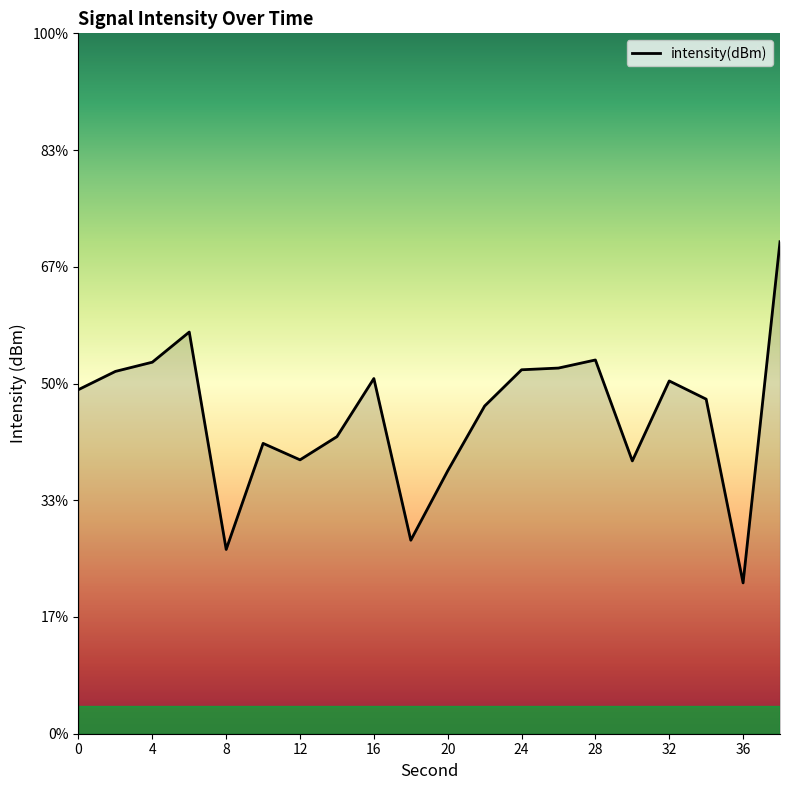

List the labels in order of value, largest first.

38, 6, 28, 4, 26, 24, 2, 16, 32, 0, 34, 22, 14, 10, 12, 30, 20, 18, 8, 36